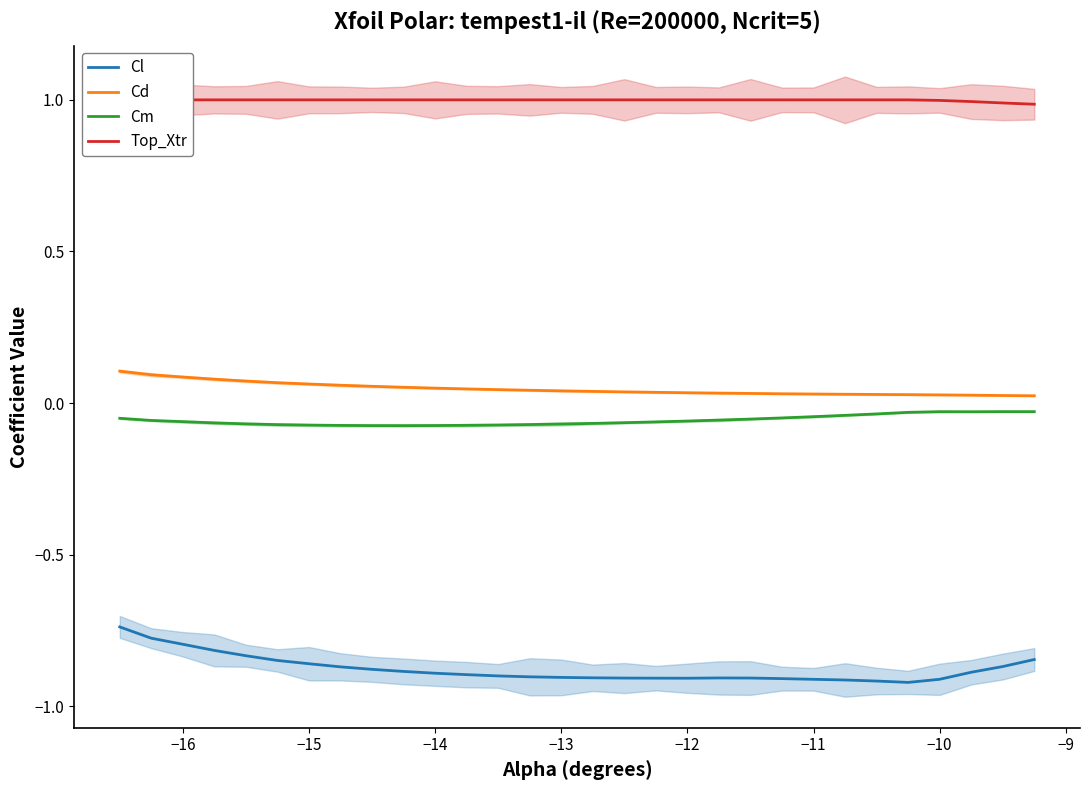

Reading left to right, extract all data points from this chart.

Cl: -0.7	-0.8	-0.8	-0.8	-0.8	-0.8	-0.9	-0.9	-0.9	-0.9	-0.9	-0.9	-0.9	-0.9	-0.9	-0.9	-0.9	-0.9	-0.9	-0.9	-0.9	-0.9	-0.9	-0.9	-0.9	-0.9	-0.9	-0.9	-0.9	-0.8
Cd: 0.1	0.1	0.1	0.1	0.1	0.1	0.1	0.1	0.1	0.1	0.0	0.0	0.0	0.0	0.0	0.0	0.0	0.0	0.0	0.0	0.0	0.0	0.0	0.0	0.0	0.0	0.0	0.0	0.0	0.0
Cm: -0.1	-0.1	-0.1	-0.1	-0.1	-0.1	-0.1	-0.1	-0.1	-0.1	-0.1	-0.1	-0.1	-0.1	-0.1	-0.1	-0.1	-0.1	-0.1	-0.1	-0.1	-0.0	-0.0	-0.0	-0.0	-0.0	-0.0	-0.0	-0.0	-0.0
Top_Xtr: 1.0	1.0	1.0	1.0	1.0	1.0	1.0	1.0	1.0	1.0	1.0	1.0	1.0	1.0	1.0	1.0	1.0	1.0	1.0	1.0	1.0	1.0	1.0	1.0	1.0	1.0	1.0	1.0	1.0	1.0